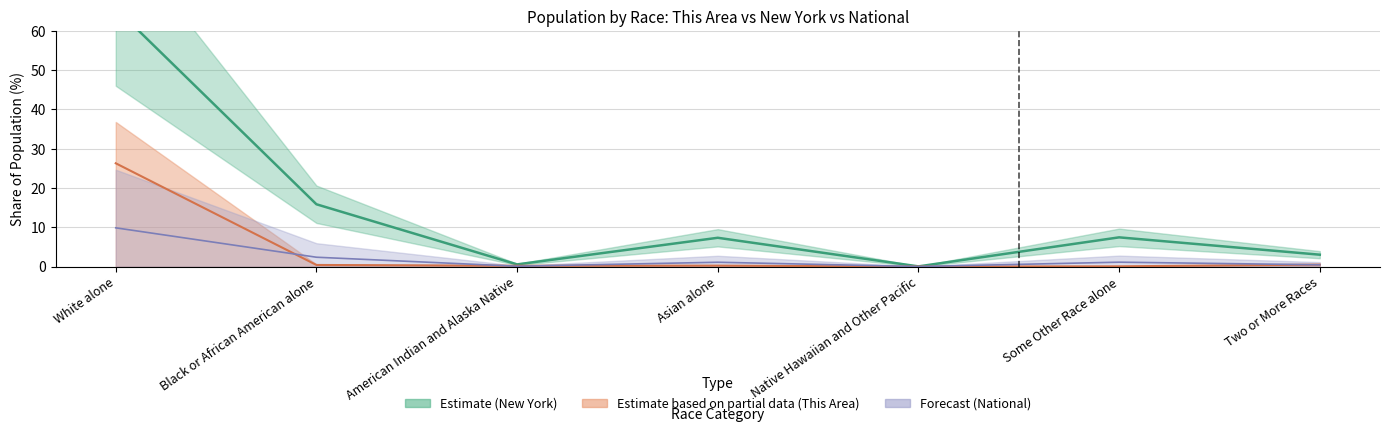

Which series has the largest total across all categories?

New York